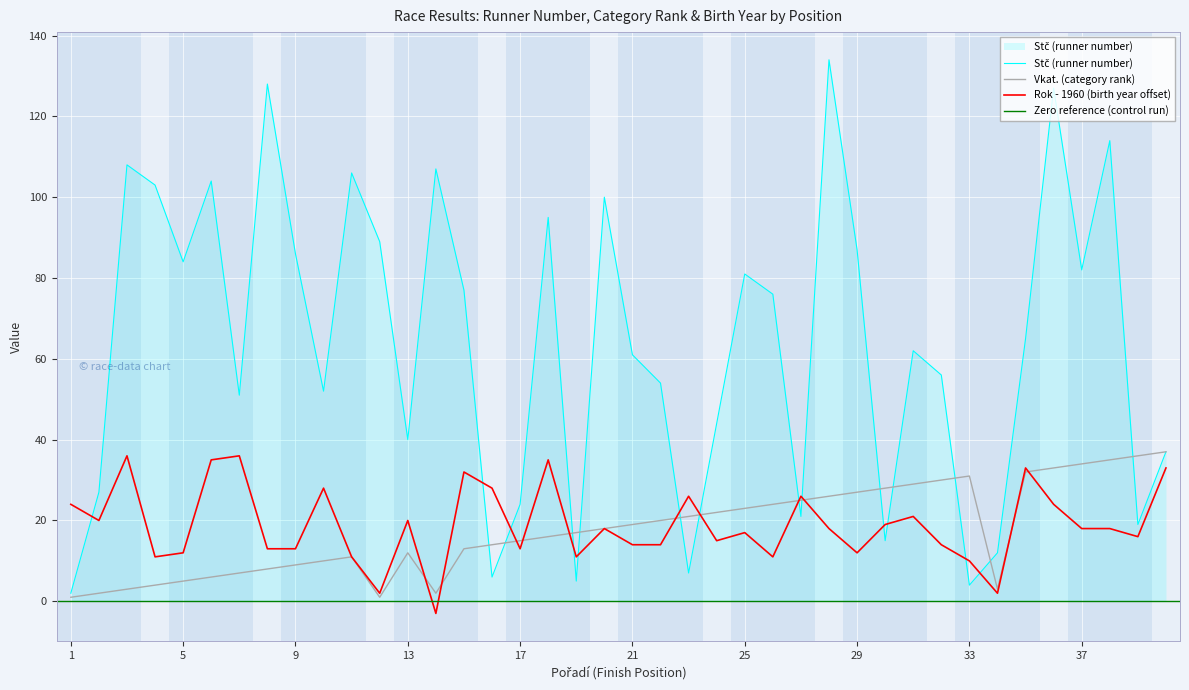

What is the value of the Vkat point at the 31st from the left?

29